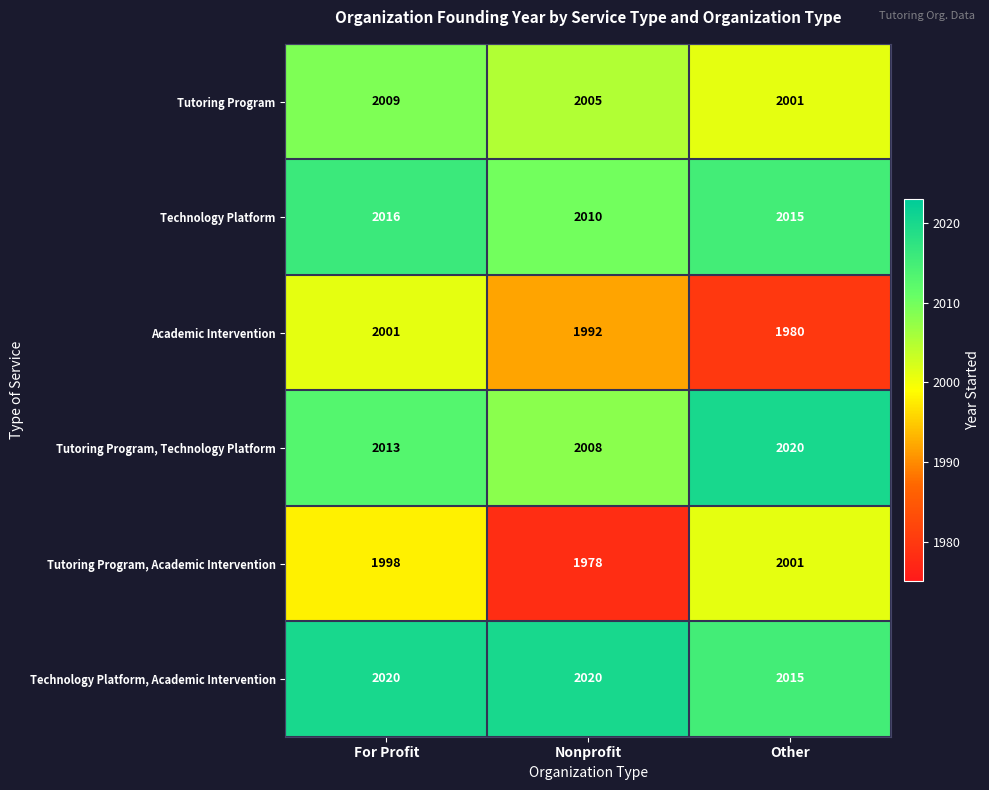

At how many categories does at least one series exceed 2007?

3